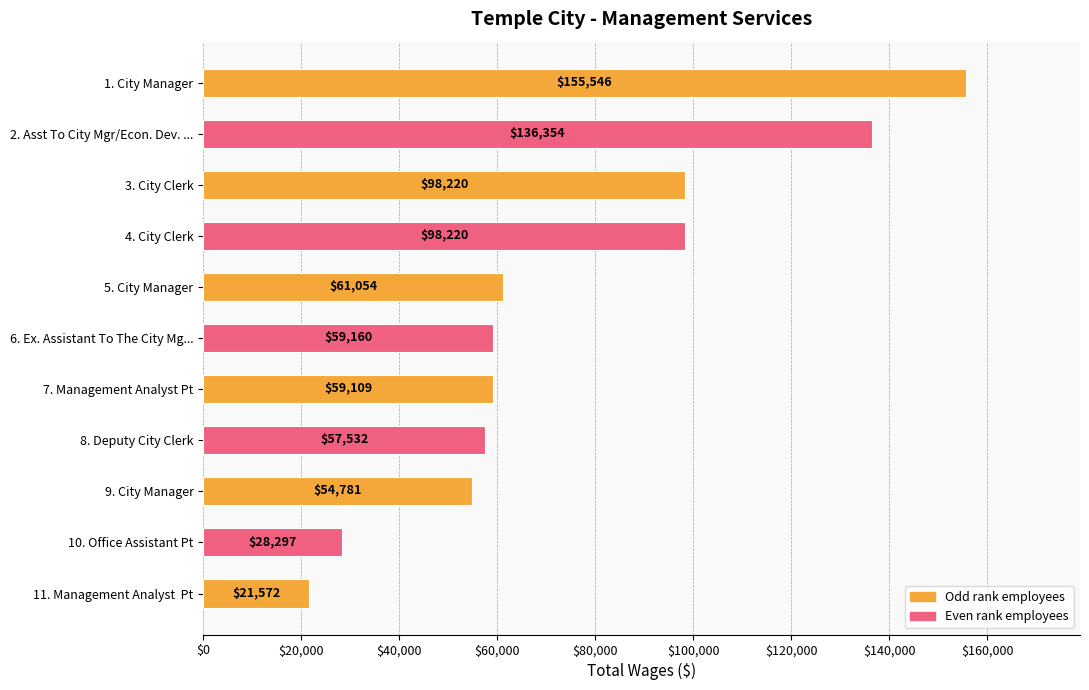

What is the difference between the values at 10. Office Assistant Pt and 8. Deputy City Clerk?

29235